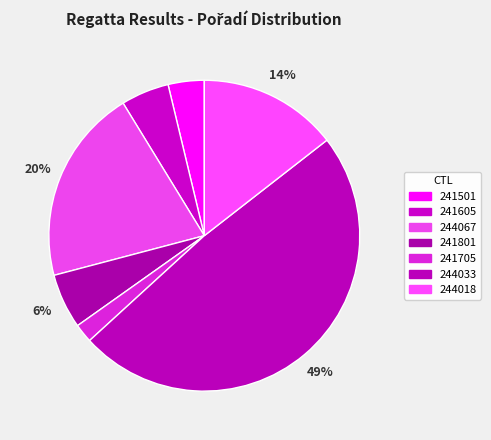

What is the smallest slice in the pie chart?

241705